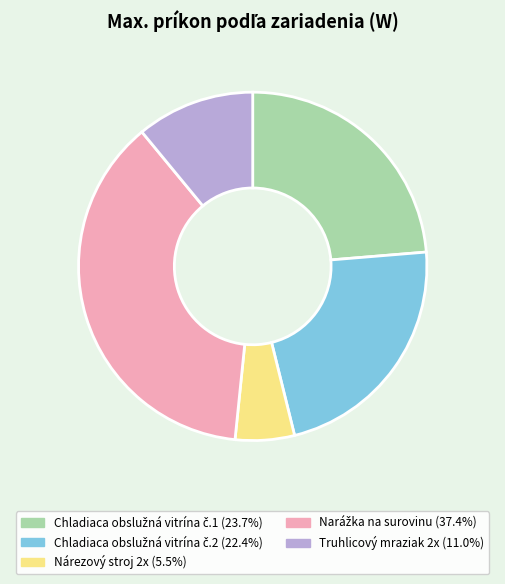

Does any single category account for the majority?

No